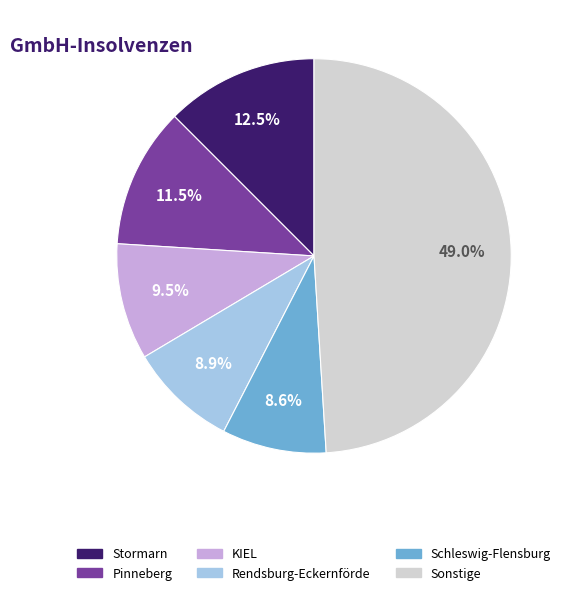

Is there a majority slice in this chart?

No